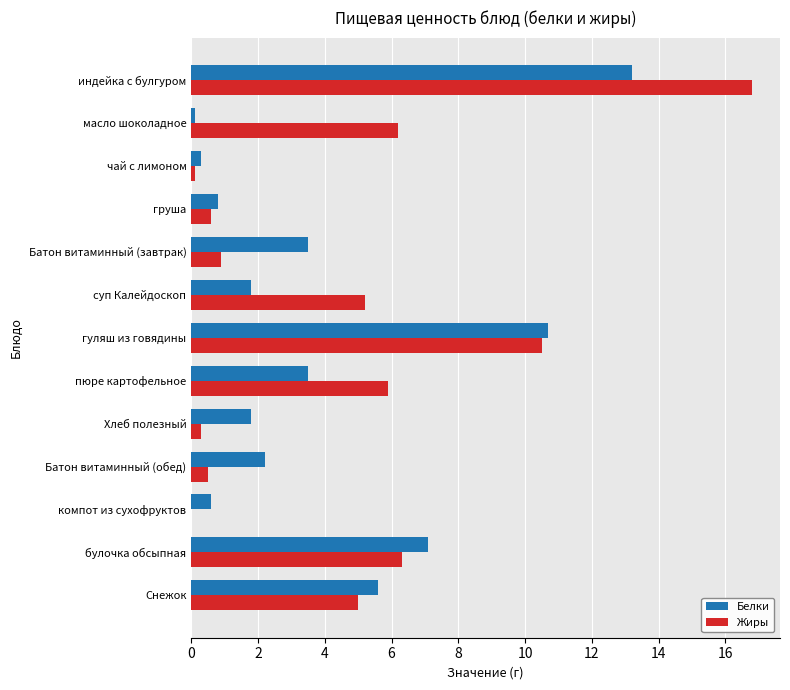

Between индейка с булгуром and компот из сухофруктов, which series saw the biggest shift?

Жиры